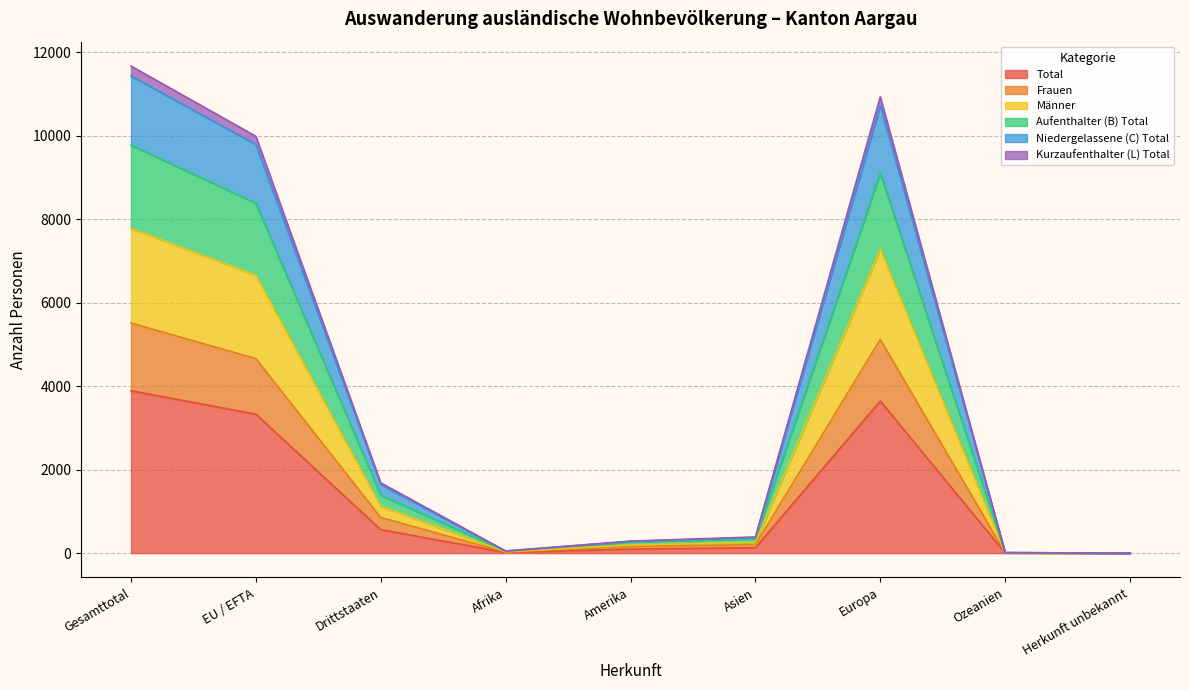

True or false: Niedergelassene (C) Total and Männer intersect in this chart.

False